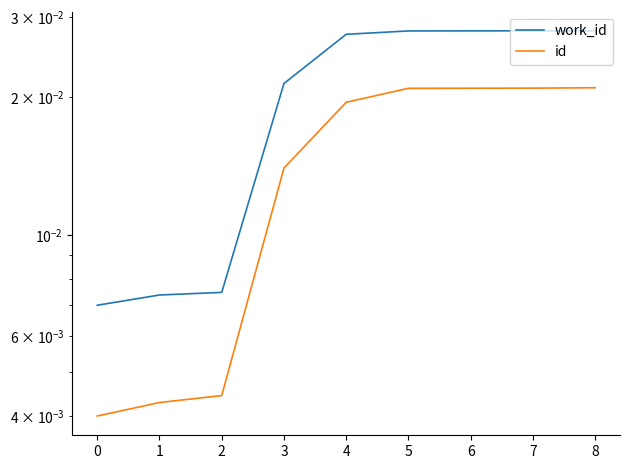

True or false: work_id and id cross at least once.

False